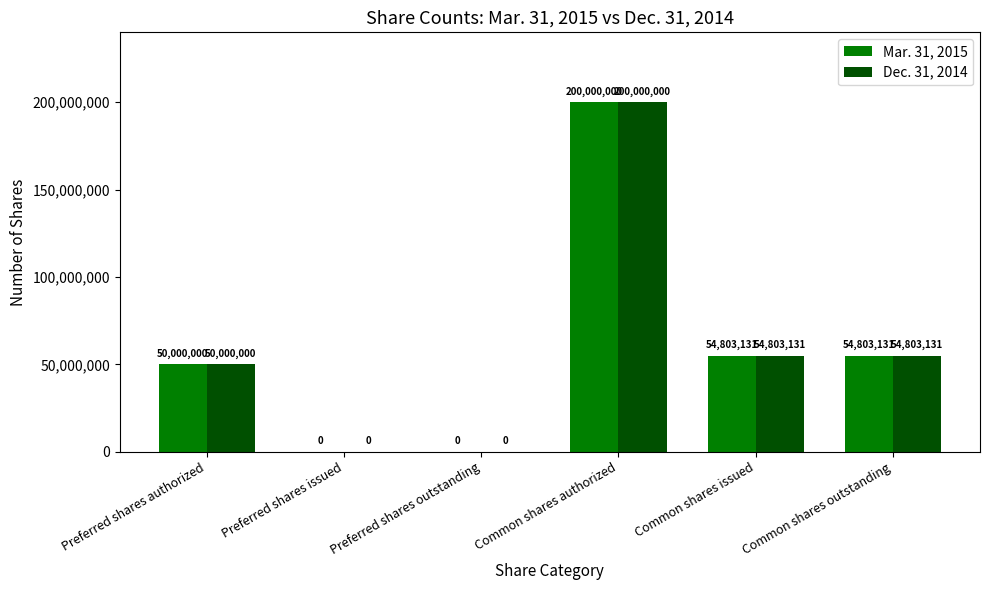

What is the approximate value of Mar. 31, 2015 at Common shares issued?

54803131